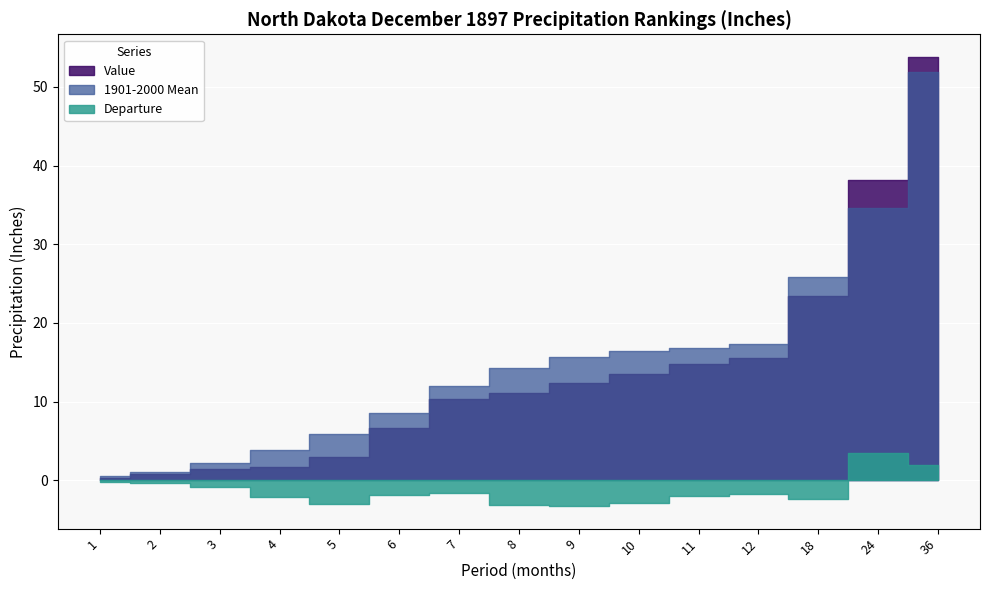

What is the difference between the second highest and second lowest values in the Departure series?

5.1